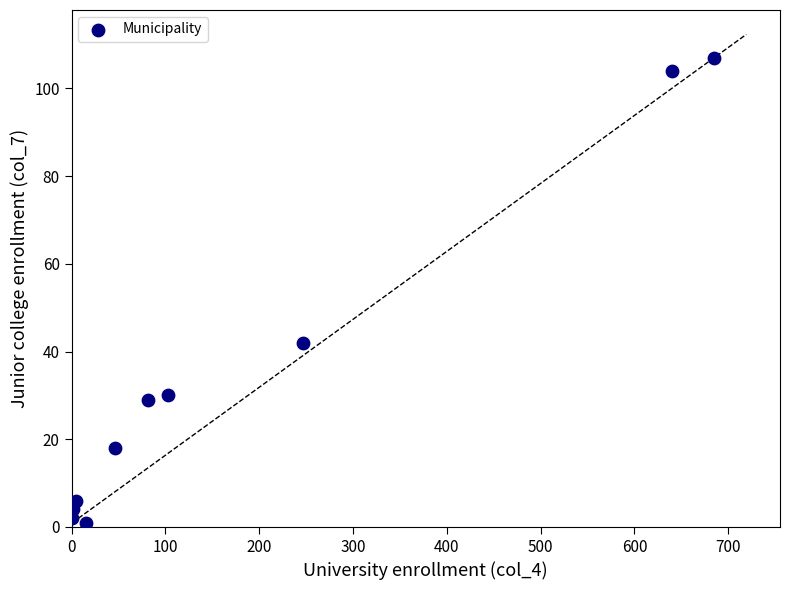

What Y value in the scatter plot is closest to 54?

42